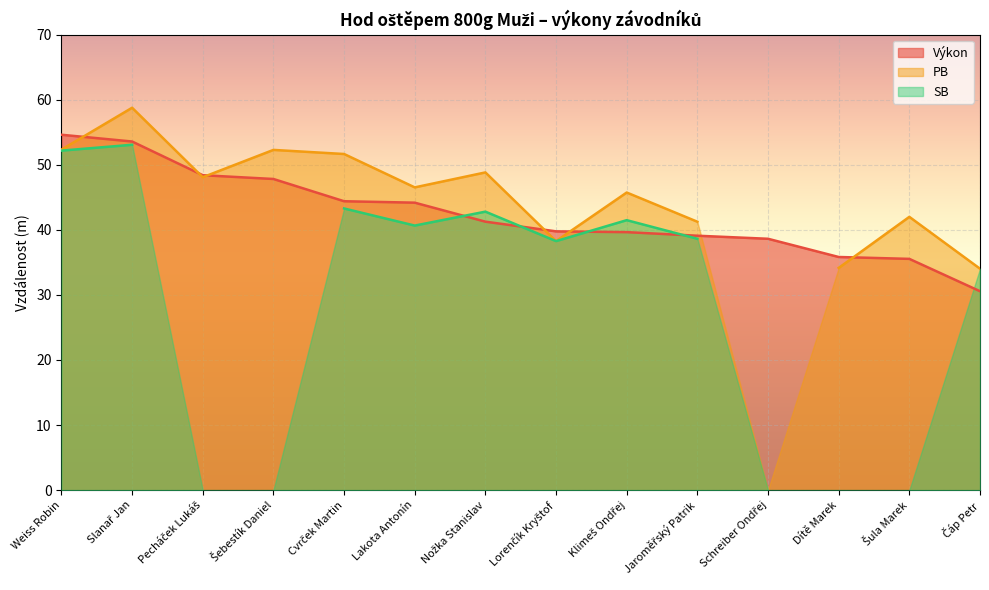

What is the maximum value shown in the chart?

58.8